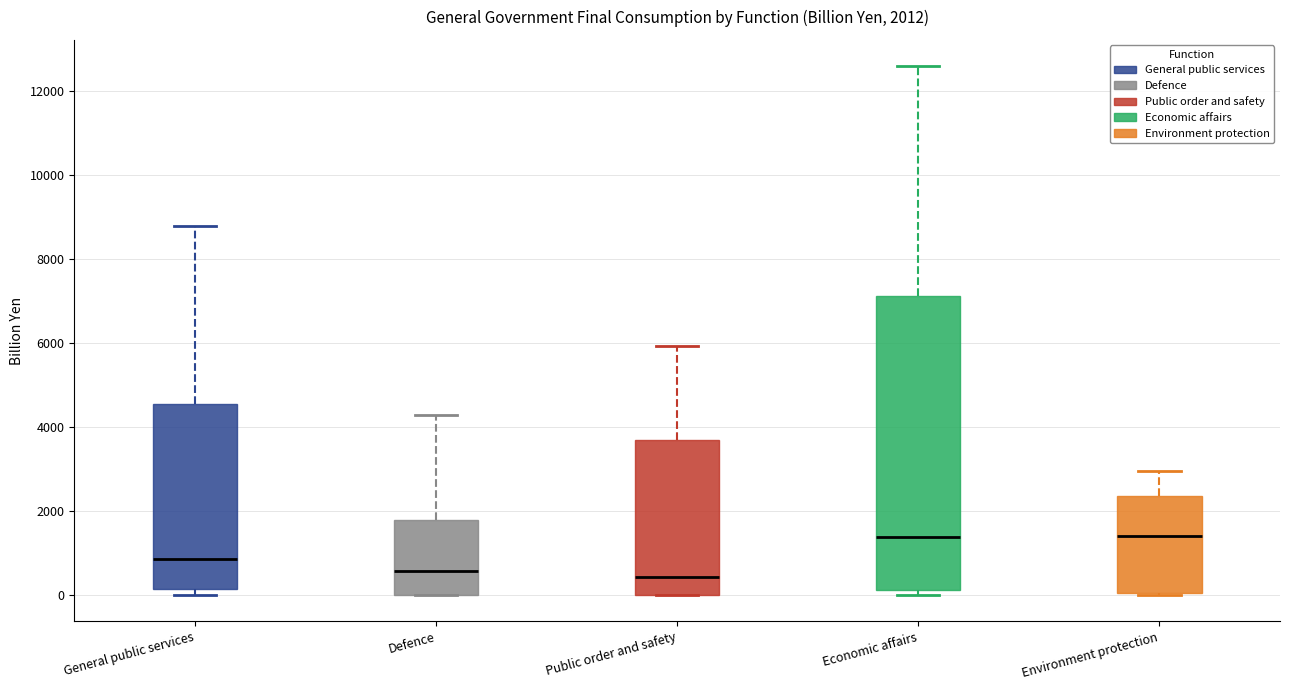

Comparing the boxes themselves (not the whiskers), which one is the tallest?

Economic affairs